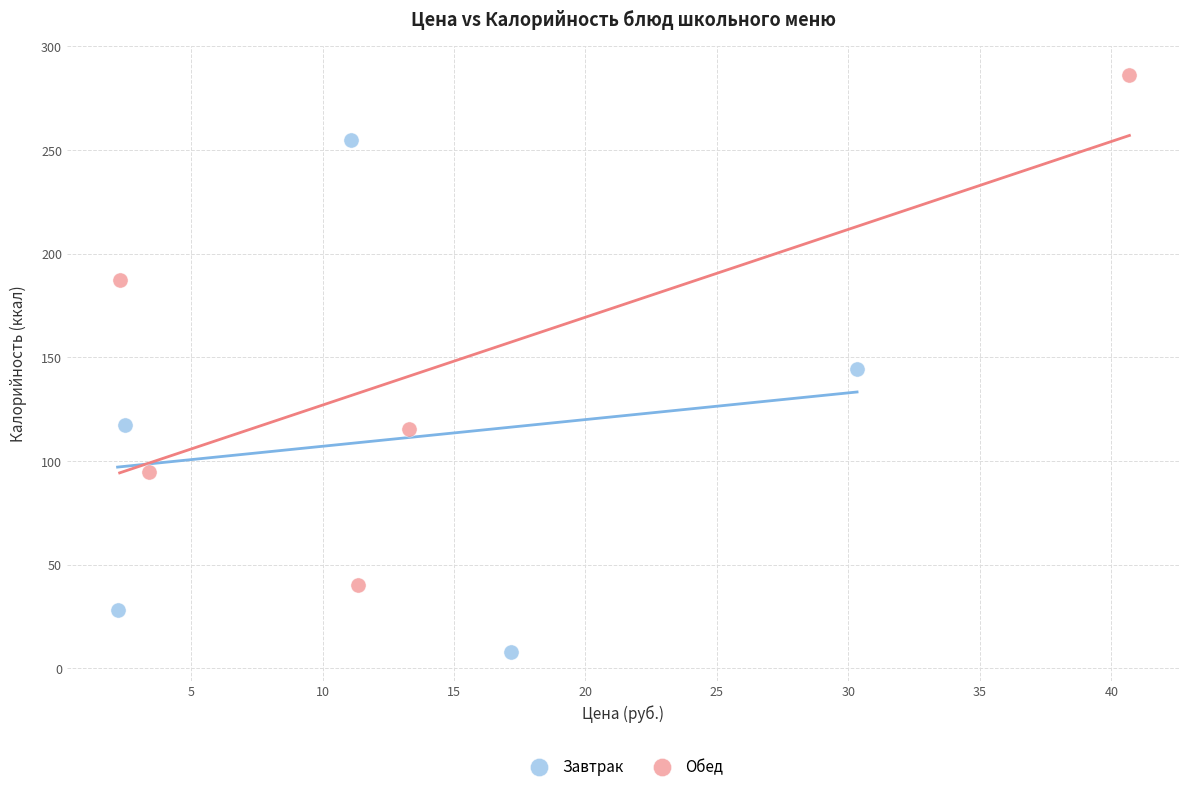

Which series reaches the maximum Y coordinate?

Обед